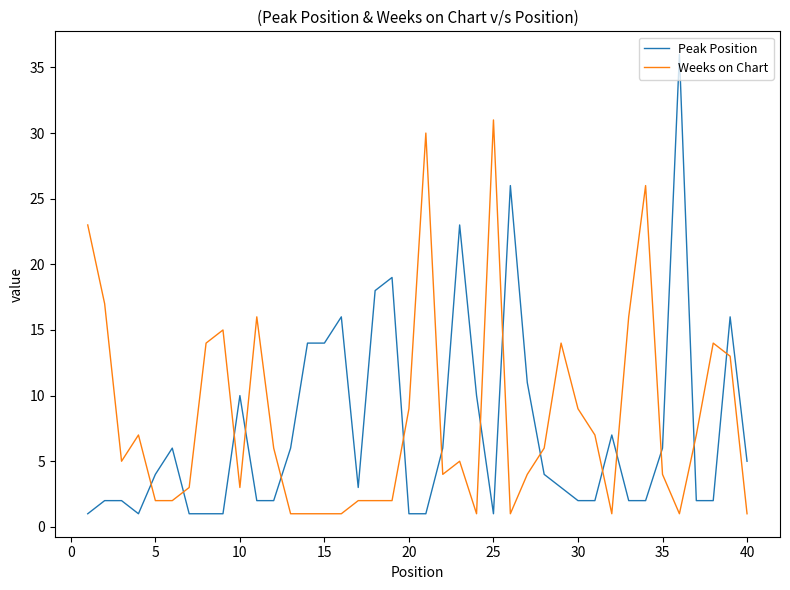

What is the difference between the maximum and minimum values in the Weeks on Chart series?

30